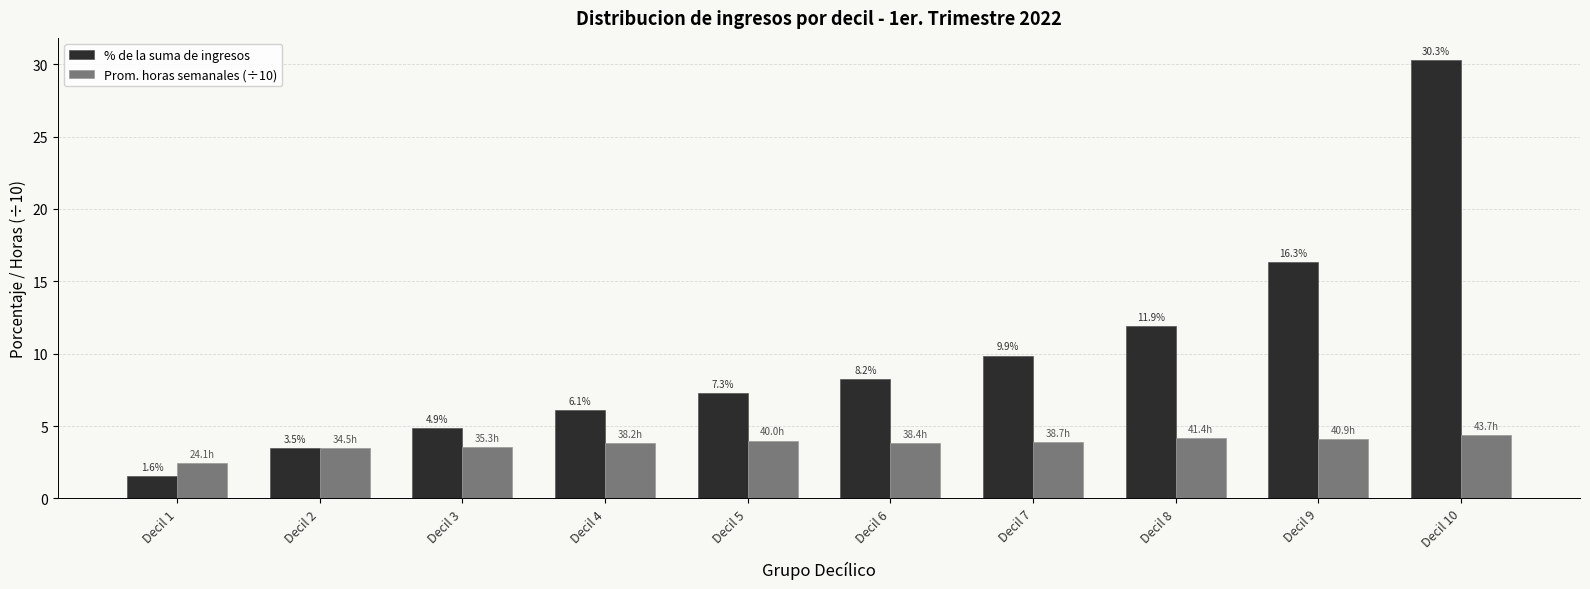

Count the number of categories in the chart.

10